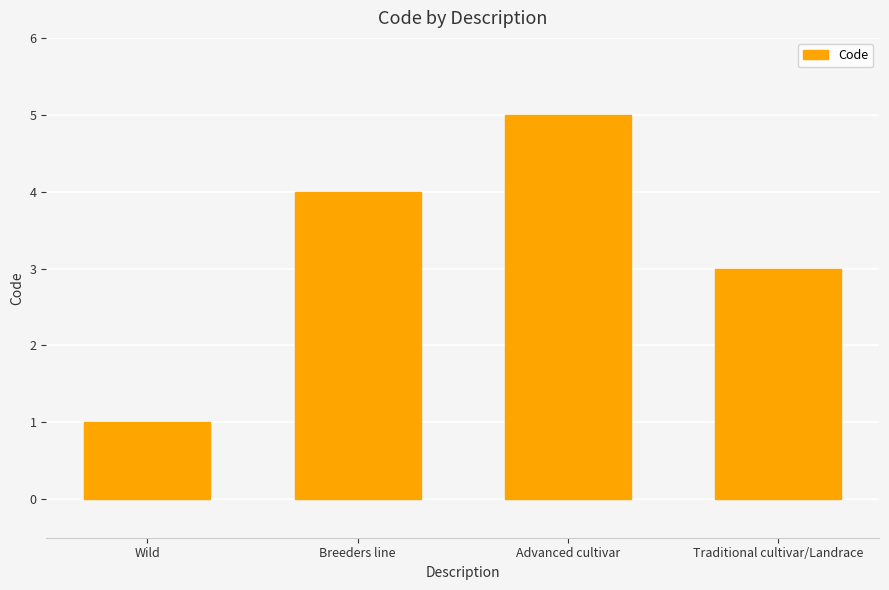

Are the bars grouped side by side (vs. stacked)?

No